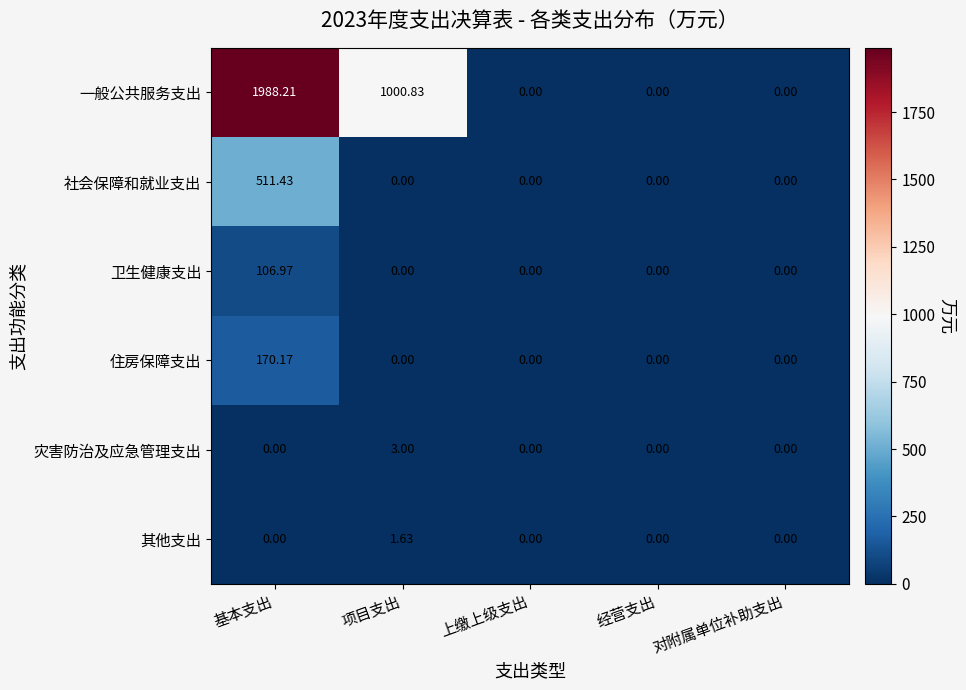

Between 基本支出 and 上缴上级支出, which series saw the biggest shift?

一般公共服务支出